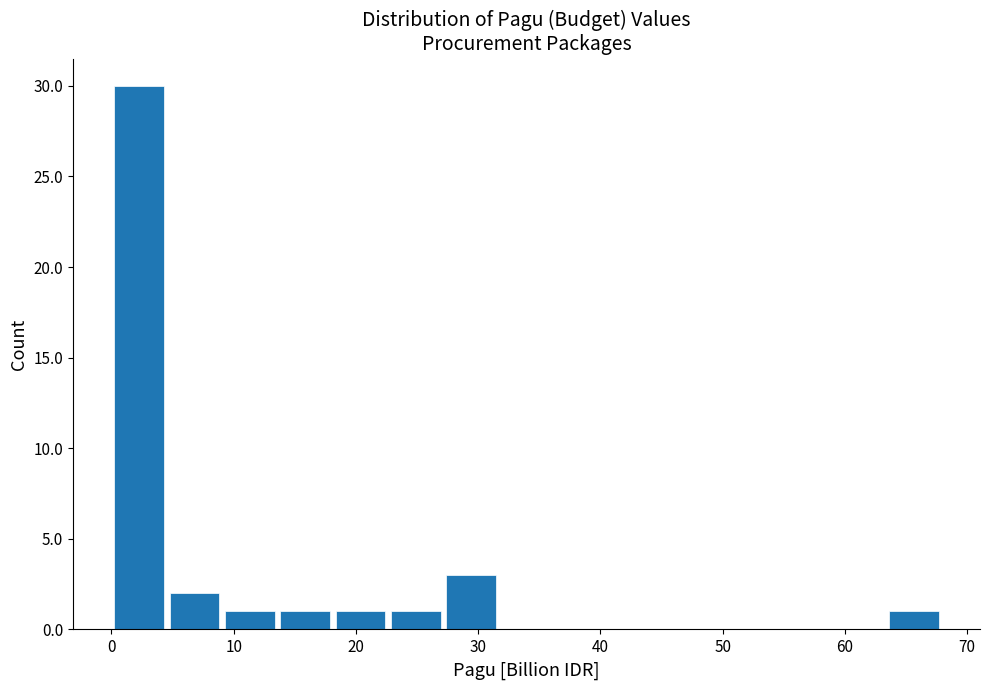

How tall is the bar that spans 5 to 9 on the x-axis? Neither the bar edges nor the heights are printed on the chart, so give them approximately, as read against the axes.

2